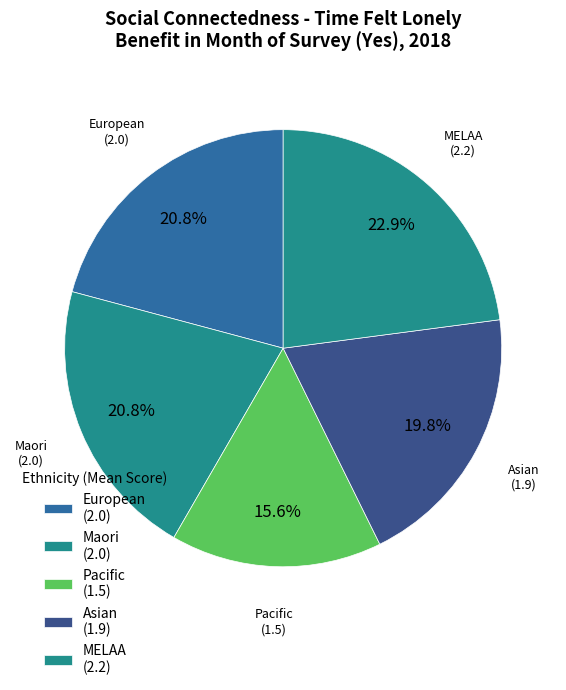

How many segments does this pie chart have?

5